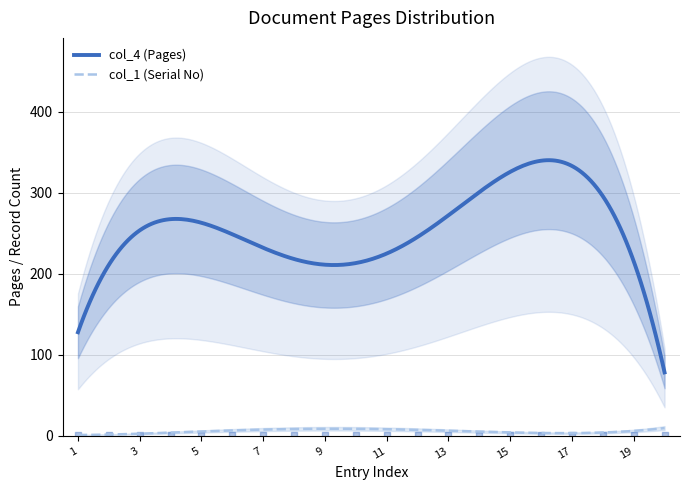

True or false: col_4 (Pages) and col_1 (Serial No) intersect in this chart.

False